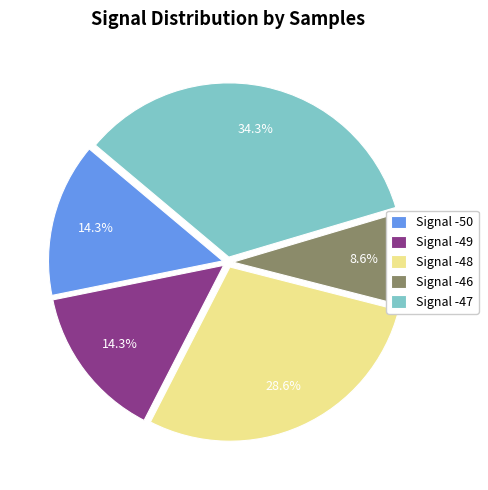

Approximately how many times larger is the value at Signal -48 compared to Signal -49?

2.0